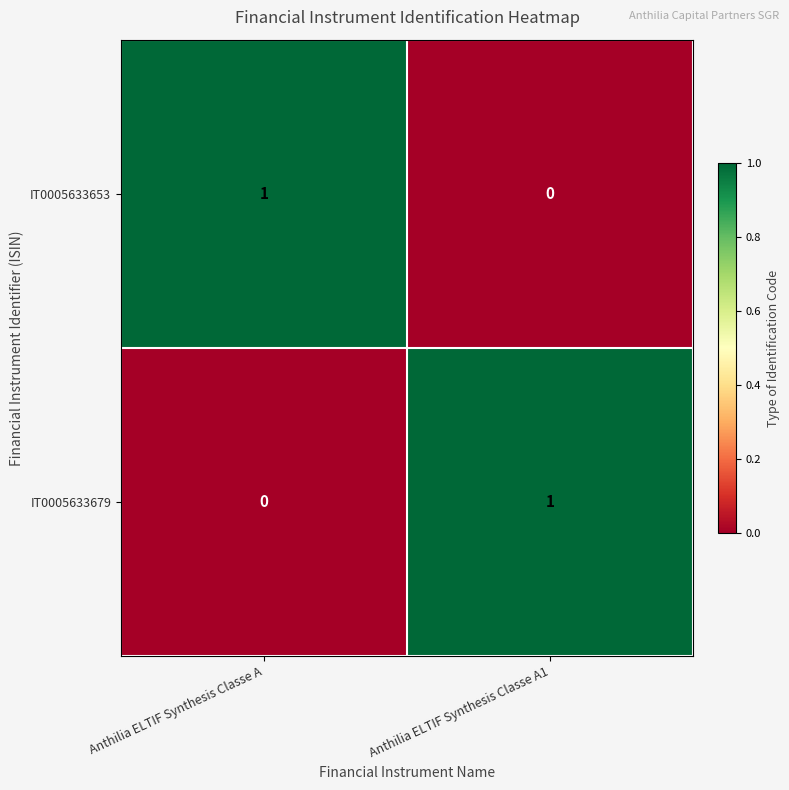

Count the number of data series in this chart.

2